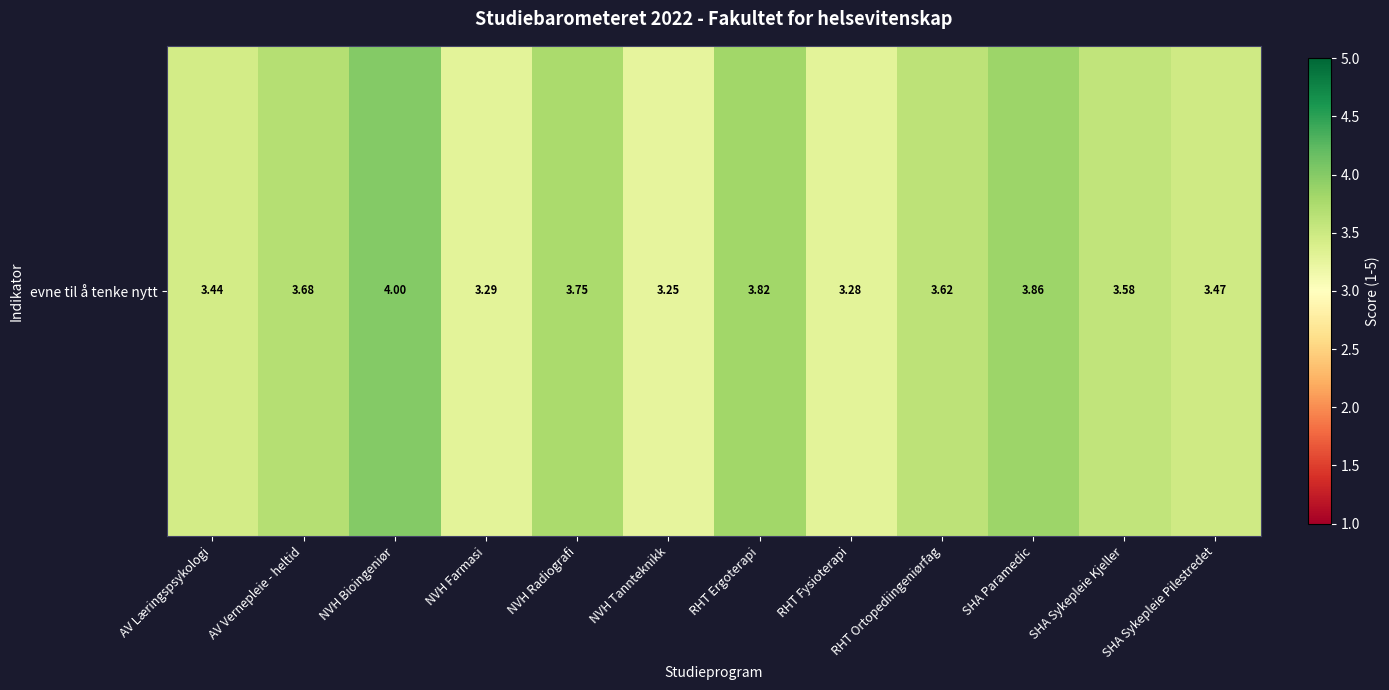

How many values are between 3 and 4?

12